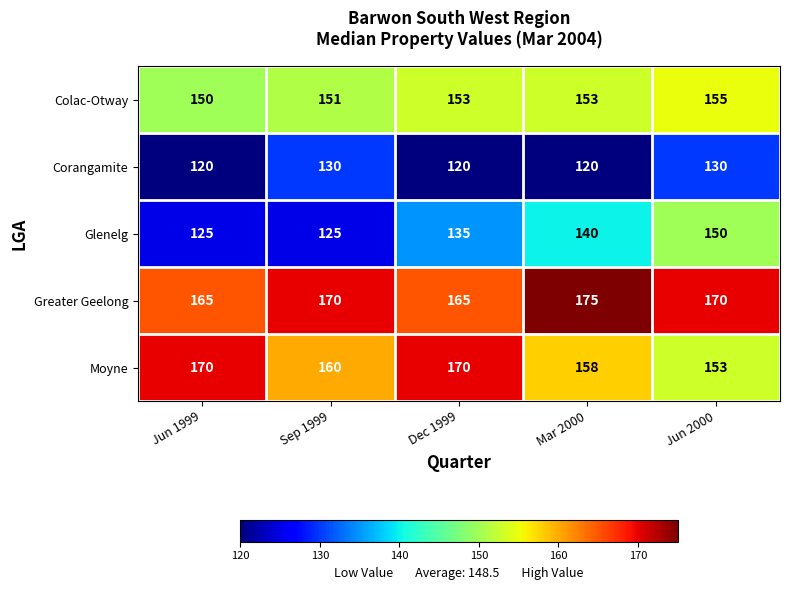

At how many categories does at least one series exceed 169?

5